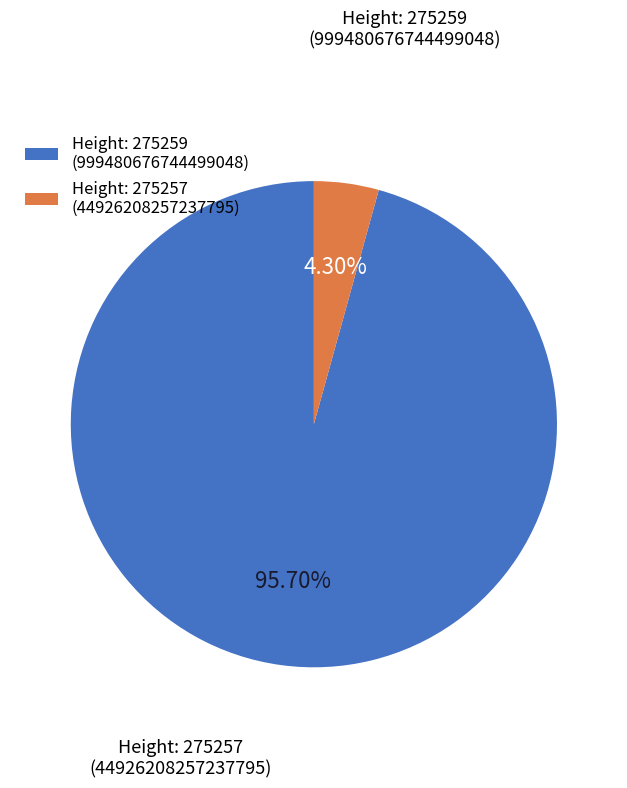

Which has a higher value, Height: 275257 (44926208257237795) or Height: 275259 (999480676744499048)?

Height: 275259 (999480676744499048)